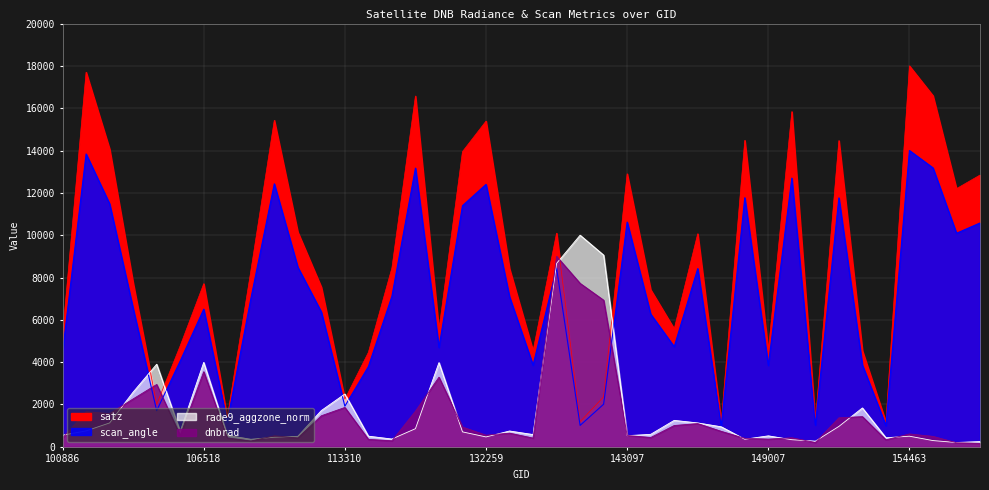

How many distinct data groups are displayed?

4